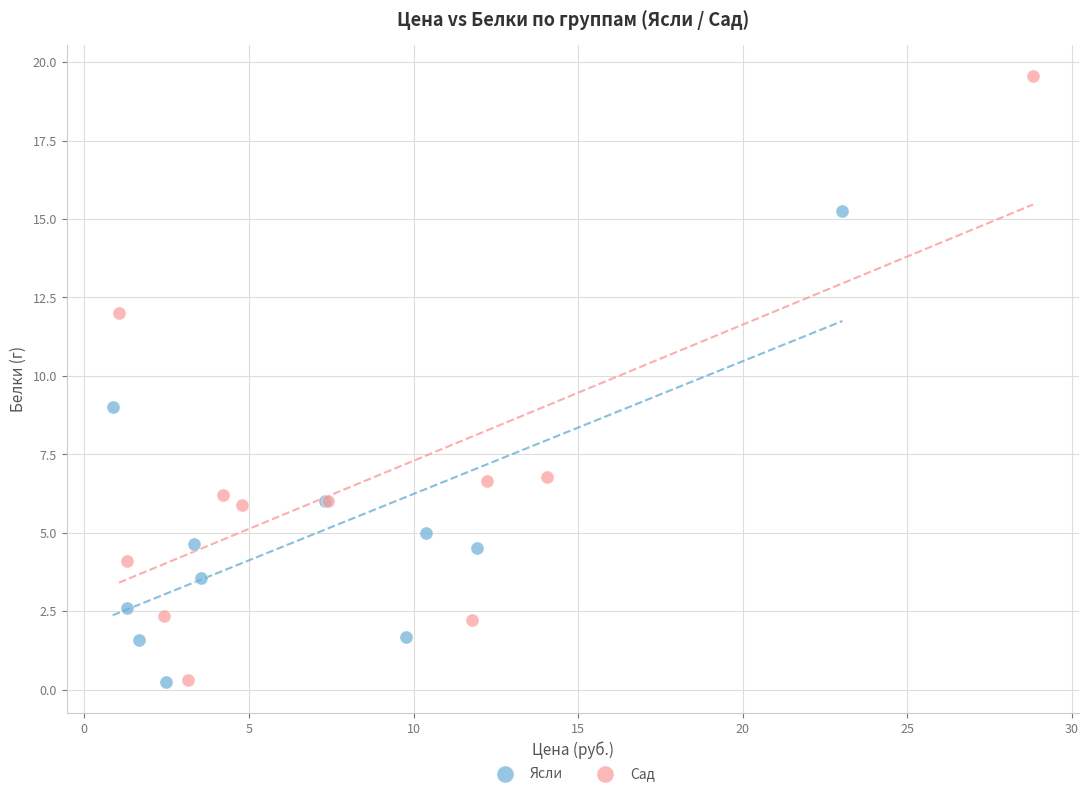

Which series has the widest spread of Y values?

Сад